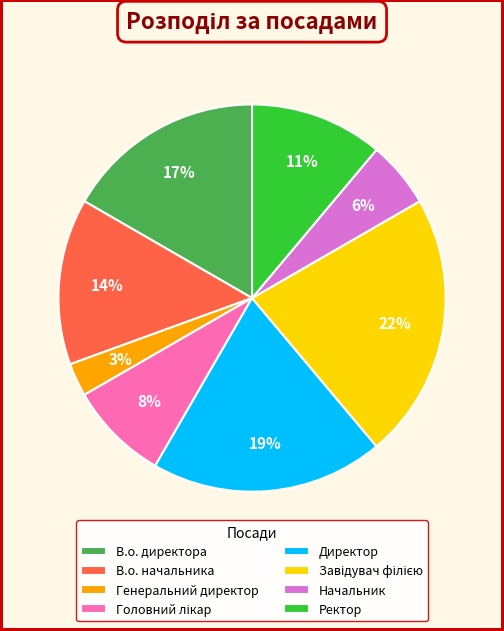

To the nearest percent, what is the average slice percentage?

12%